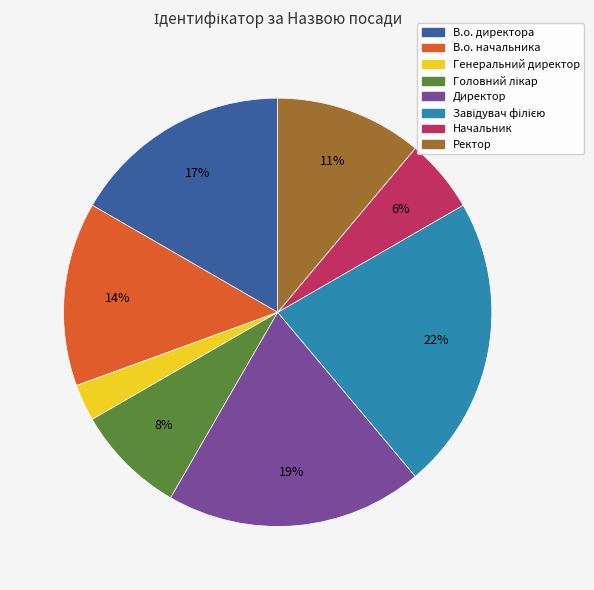

True or false: В.о. начальника accounts for 14% of the total.

True